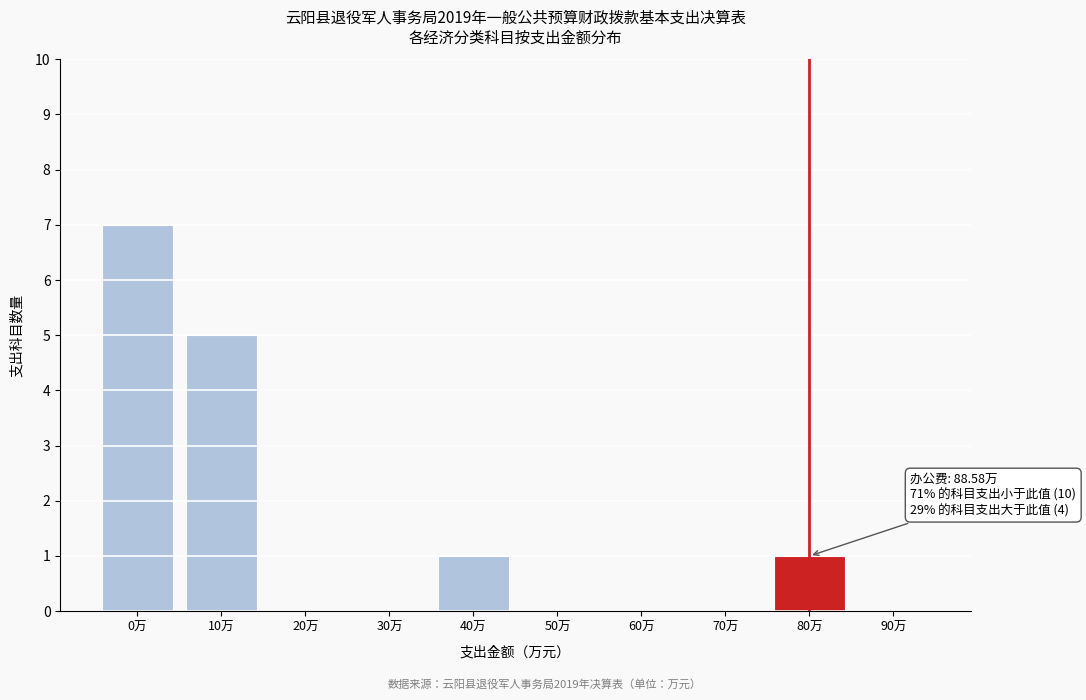

Reading right to left, transcribe all the data shown in this chart.

90万=0	80万=1	70万=0	60万=0	50万=0	40万=1	30万=0	20万=0	10万=5	0万=7